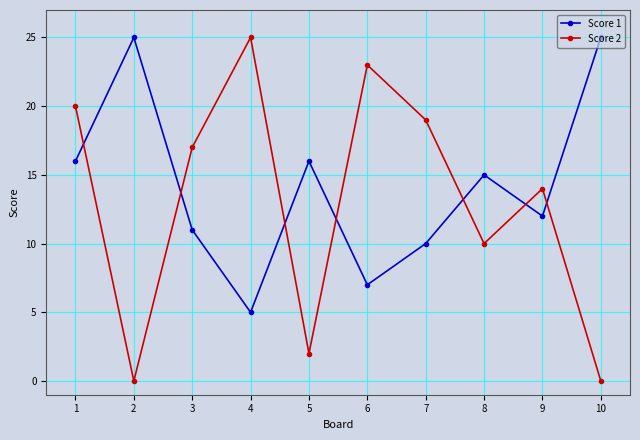

Does the chart have visible grid lines?

Yes